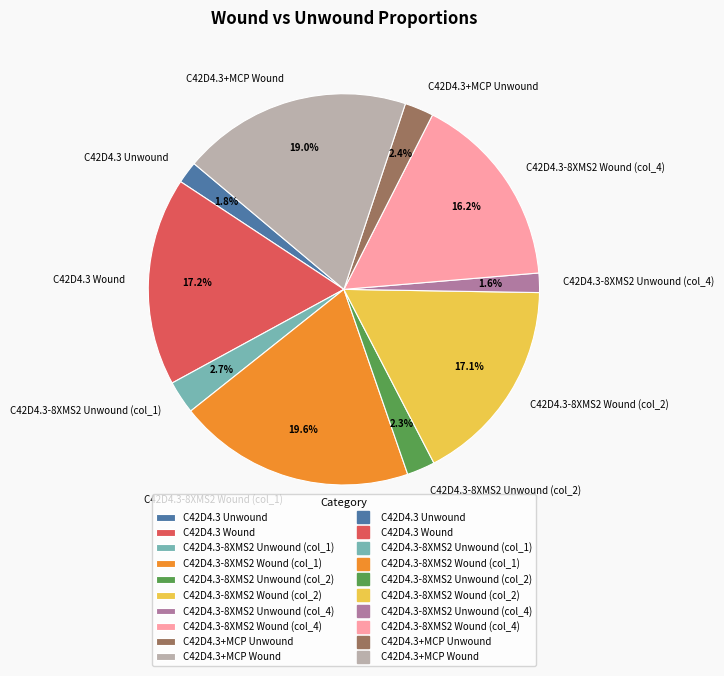

What portion of the pie excludes C42D4.3-8XMS2 Wound (col_4)?

83.8%